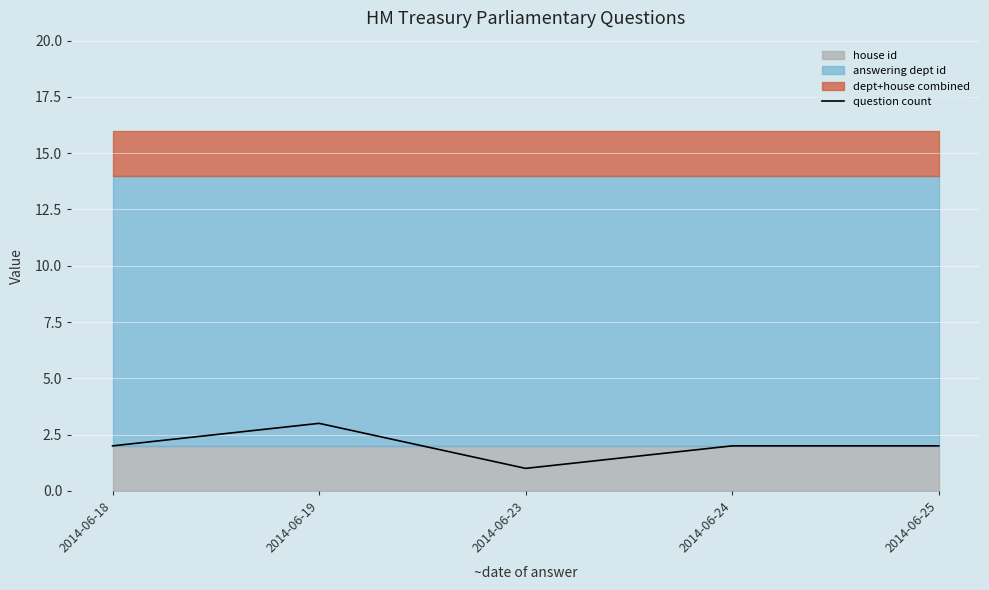

True or false: the data has more than 0 interior local peaks.

True